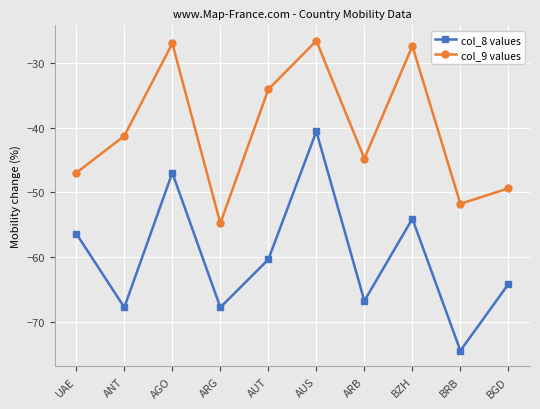

What is the spread (max minus min) of values at BGD?

14.8